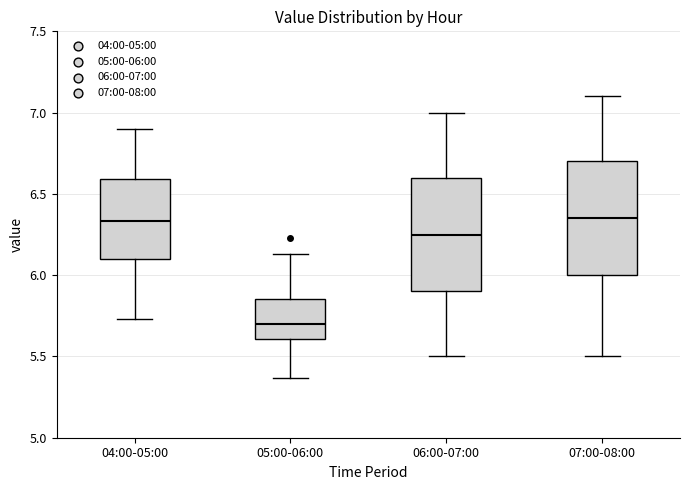

Reading left to right, transcribe this box plot: for each box, give where its median line is, the range the box spans, and where its two whiskers end, as read against the y-axis. The values are not printed on the chart, so give them approximately, as read against the axis.

04:00-05:00: median 6.35, box 6.10 to 6.60, whiskers 5.75 to 6.90
05:00-06:00: median 5.70, box 5.60 to 5.85, whiskers 5.35 to 6.15
06:00-07:00: median 6.25, box 5.90 to 6.60, whiskers 5.50 to 7.00
07:00-08:00: median 6.35, box 6.00 to 6.70, whiskers 5.50 to 7.10